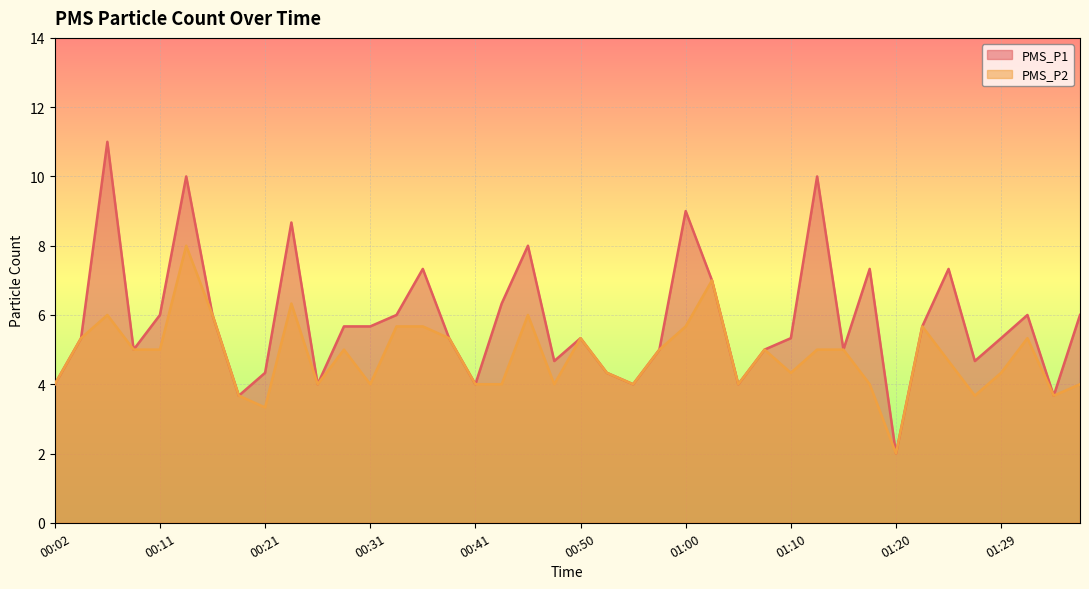

List the labels in order of PMS_P1 value, largest first.

00:06, 00:14, 01:12, 01:00, 00:23, 00:46, 00:36, 01:17, 01:25, 01:03, 00:43, 00:11, 00:16, 00:33, 01:32, 01:37, 00:28, 00:31, 01:22, 00:04, 00:38, 00:50, 01:10, 01:29, 00:09, 00:58, 01:08, 01:15, 00:48, 01:27, 00:21, 00:53, 00:02, 00:26, 00:41, 00:55, 01:05, 00:18, 01:34, 01:20